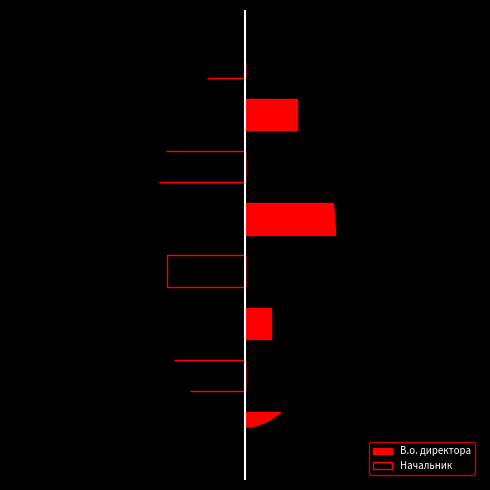

List the labels in order of В.о. директора value, smallest first.

1, 3, 5, 7, 2, 6, 0, 4